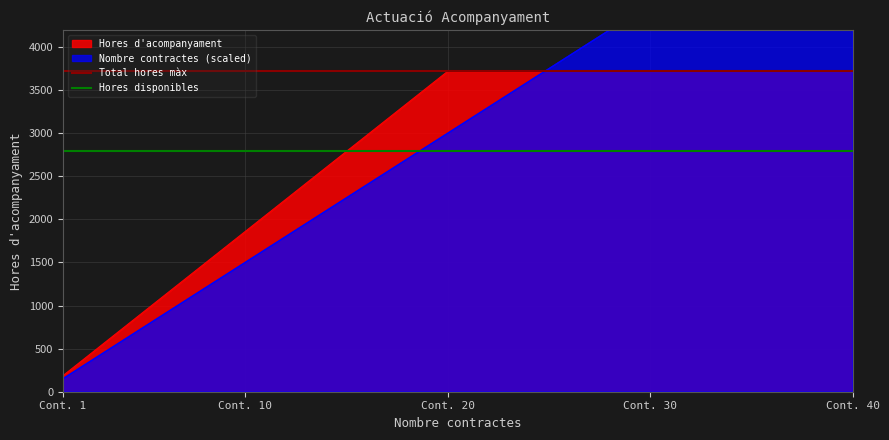

What is the maximum value for Hores d'acompanyament?

3720